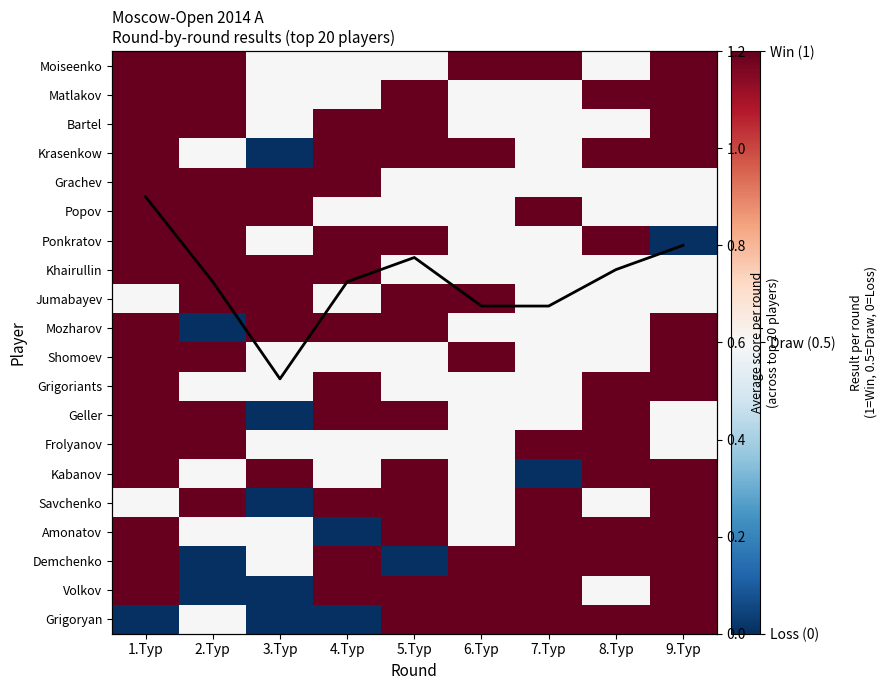

What is the difference between the maximum and minimum values in the Matlakov series?

0.5